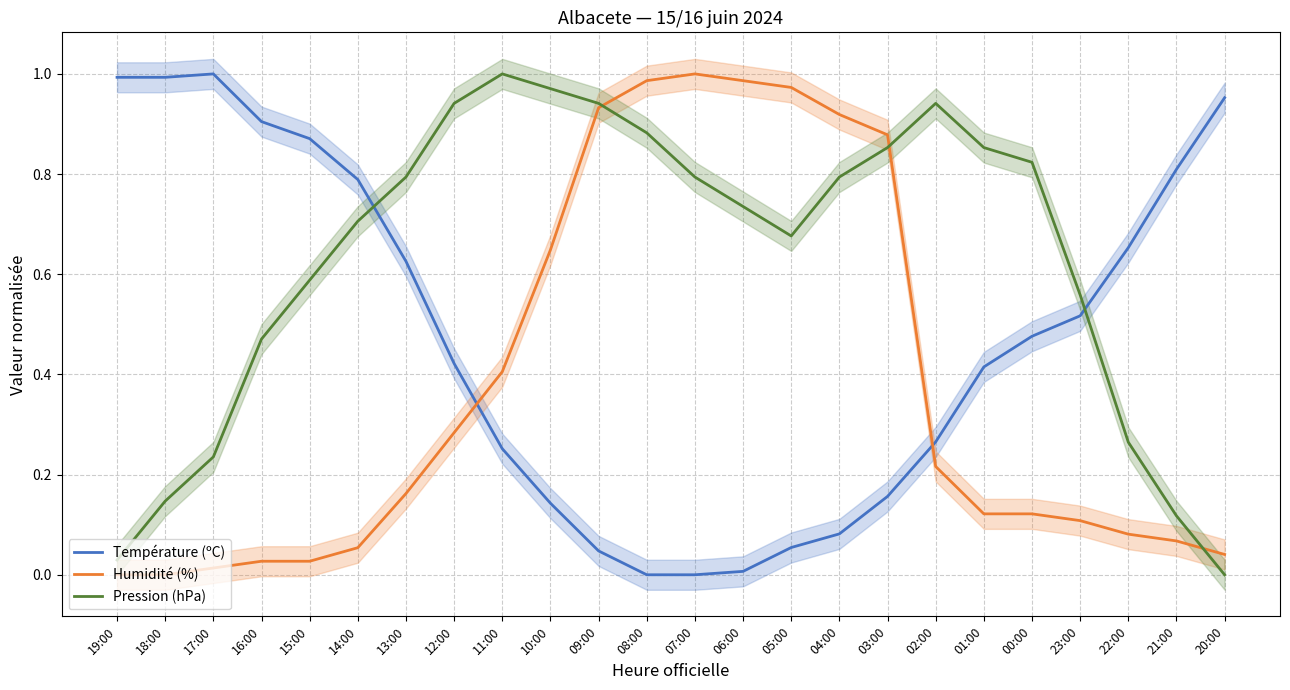

Is the value of Pression (hPa) at 23:00 greater than the value of Humidité (%) at 17:00?

Yes